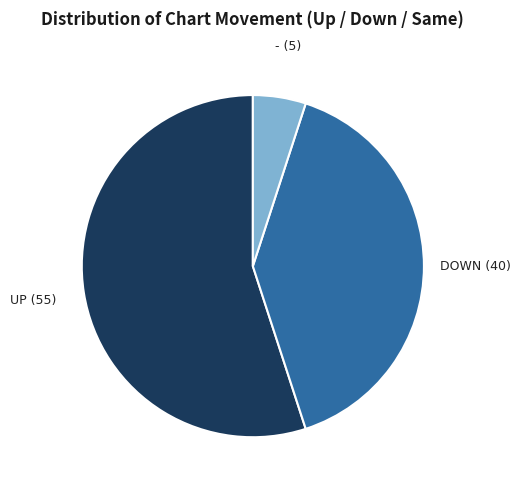

Is there any slice that represents more than half of the pie?

Yes